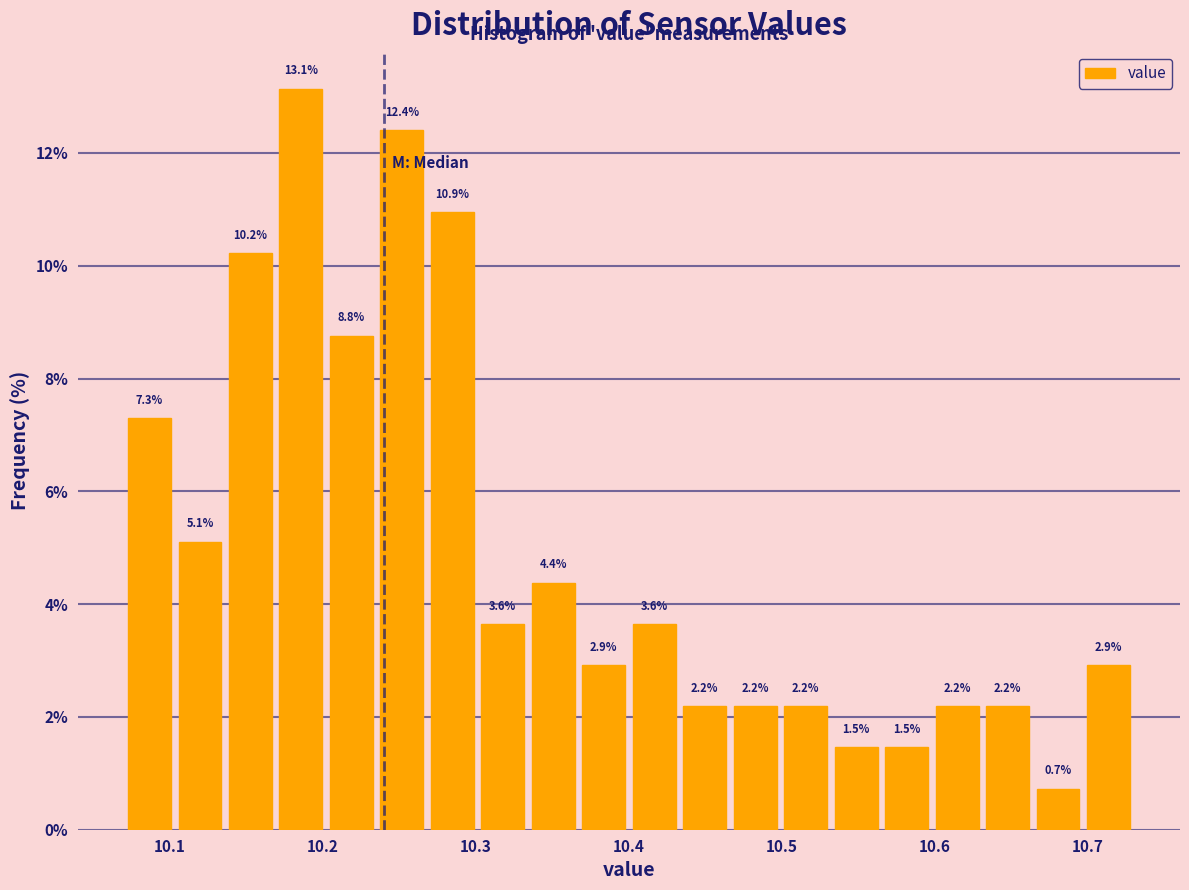

Around what value on the x-axis is the tallest bar? Give the approximate position of its centre, as read against the axis.

10.19